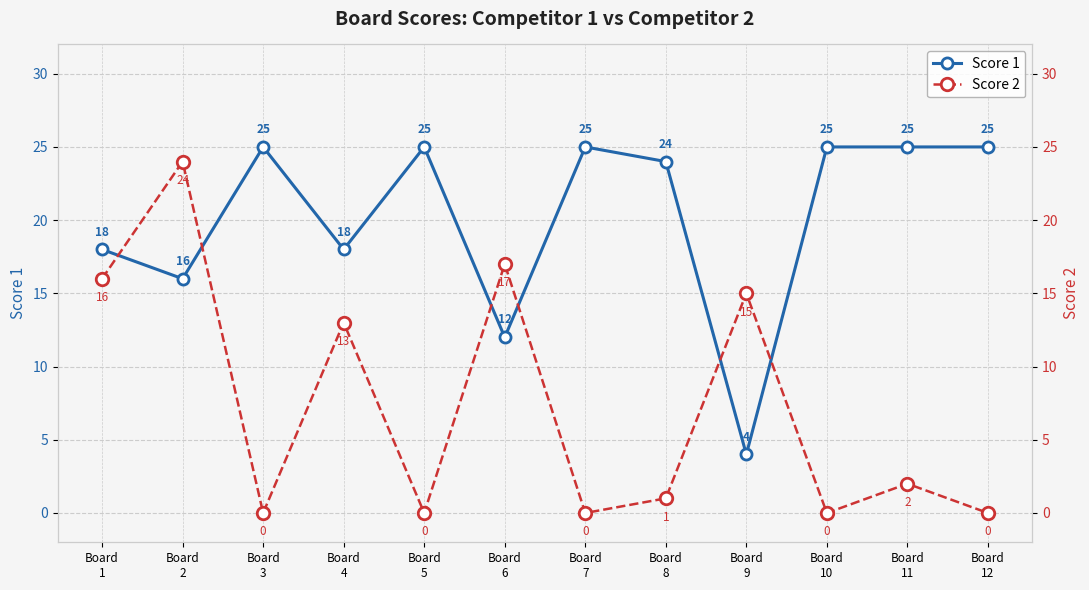

Between Board
7 and Board
12, which series saw the biggest shift?

Score 1